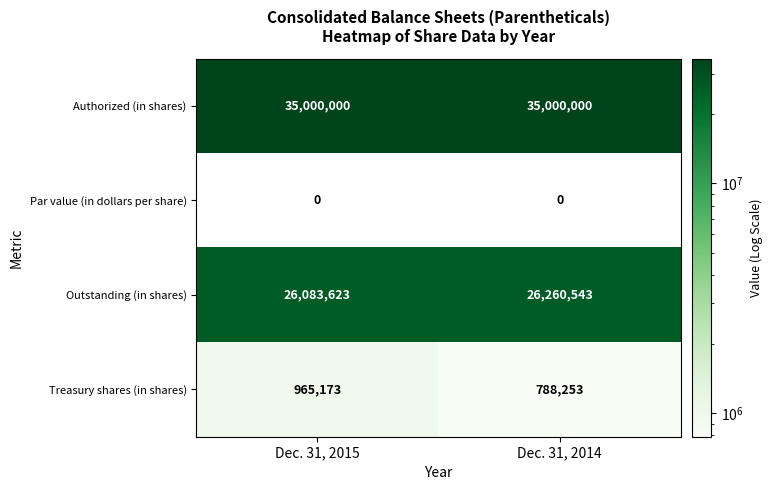

Count the Outstanding (in shares) values in the range 26083623 to 26260543.

2